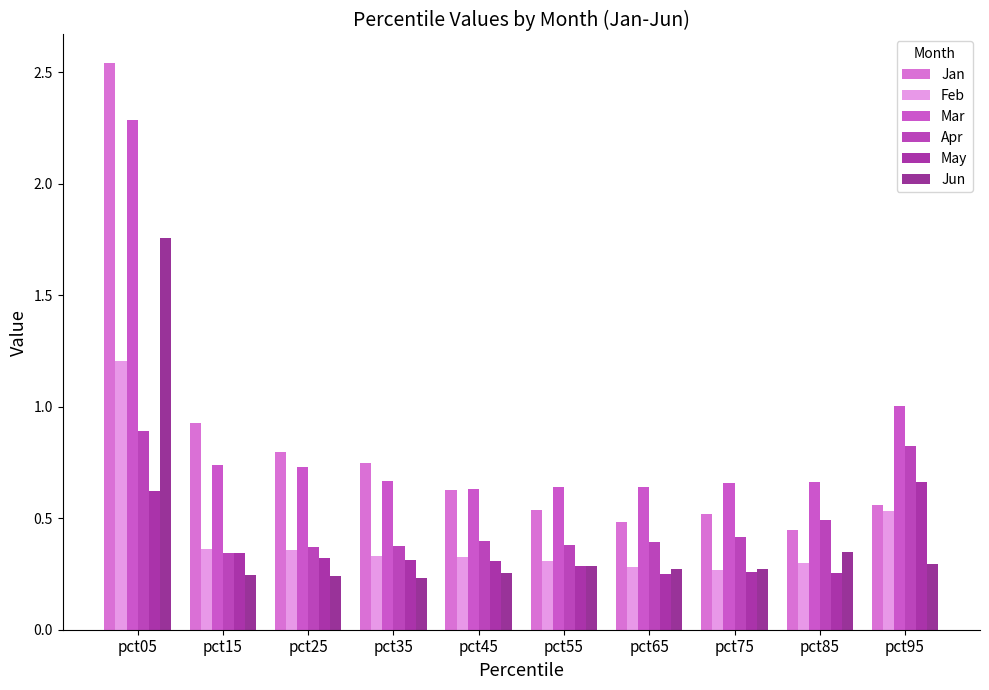

How many distinct data groups are displayed?

6